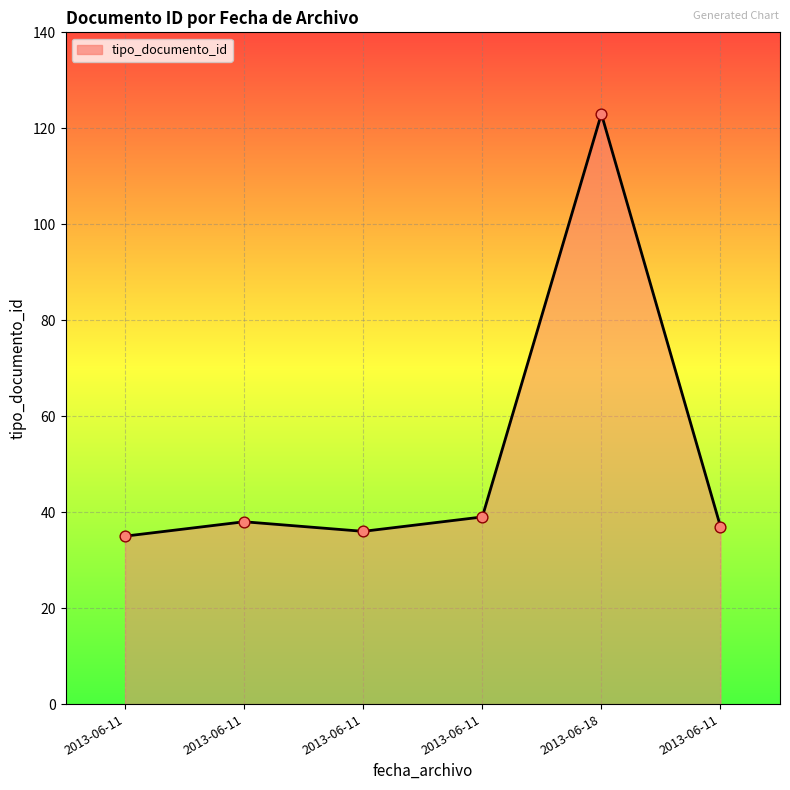

Which has a higher value, 2013-06-11 or 2013-06-18?

2013-06-18